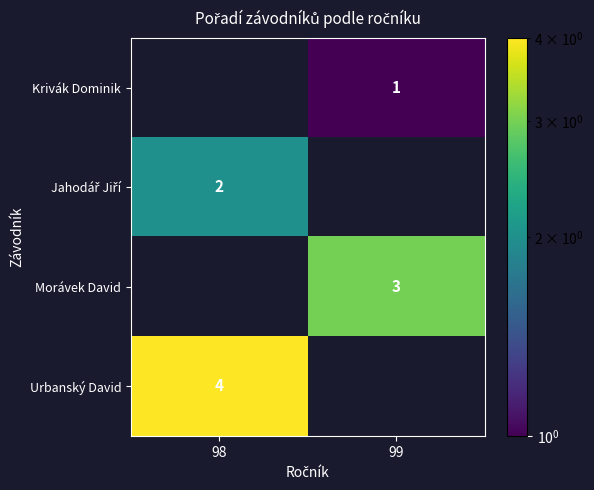

Is it true that Krivák Dominik equals 2 at 99?

False